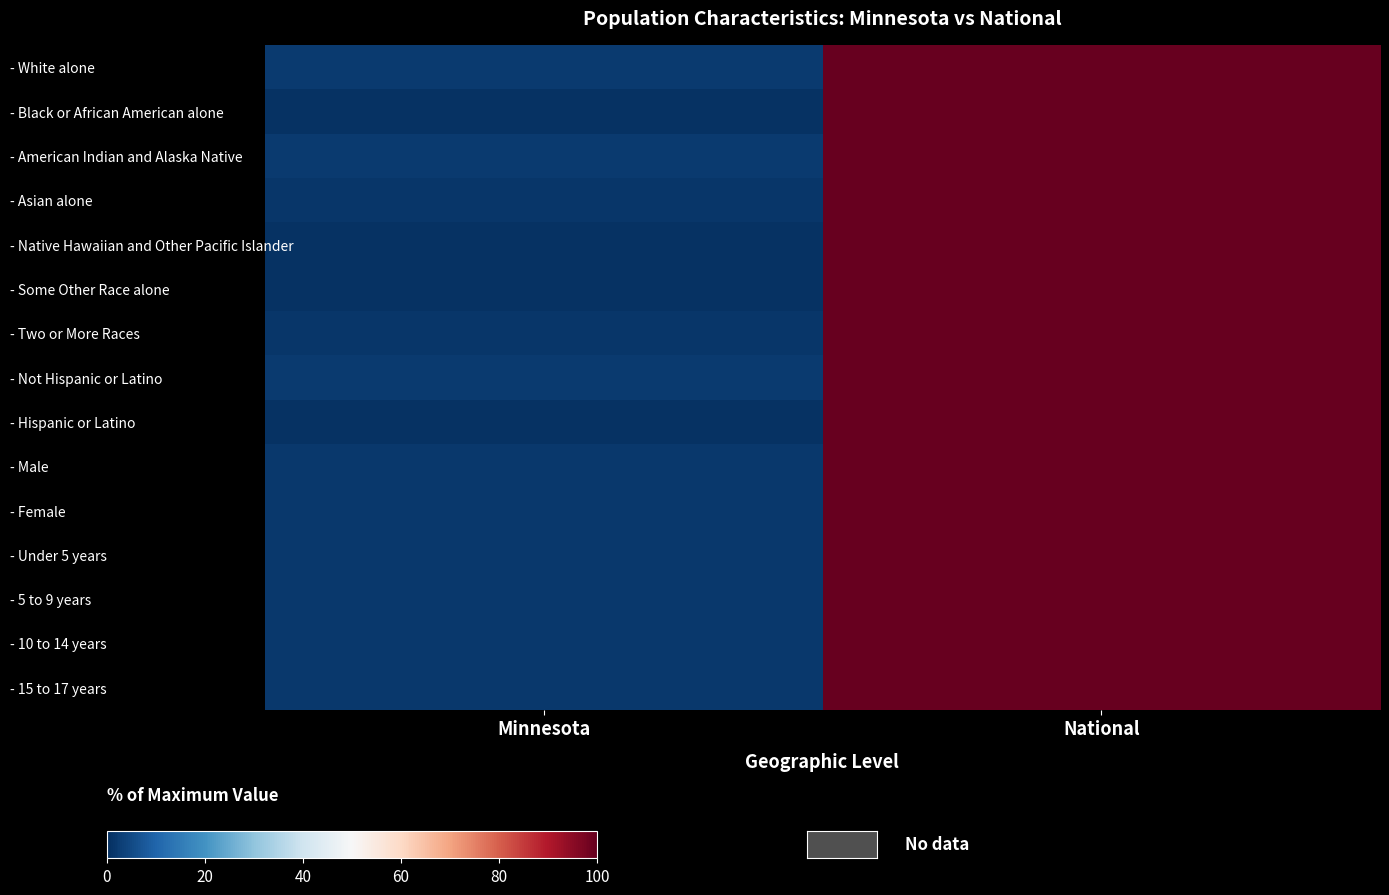

Reading left to right, what are all the values shown in this chart?

- White alone: Minnesota=2.0	National=100.0
- Black or African American alone: Minnesota=0.7	National=100.0
- American Indian and Alaska Native: Minnesota=2.1	National=100.0
- Asian alone: Minnesota=1.5	National=100.0
- Native Hawaiian and Other Pacific Islander: Minnesota=0.4	National=100.0
- Some Other Race alone: Minnesota=0.5	National=100.0
- Two or More Races: Minnesota=1.4	National=100.0
- Not Hispanic or Latino: Minnesota=2.0	National=100.0
- Hispanic or Latino: Minnesota=0.5	National=100.0
- Male: Minnesota=1.7	National=100.0
- Female: Minnesota=1.7	National=100.0
- Under 5 years: Minnesota=1.8	National=100.0
- 5 to 9 years: Minnesota=1.7	National=100.0
- 10 to 14 years: Minnesota=1.7	National=100.0
- 15 to 17 years: Minnesota=1.7	National=100.0